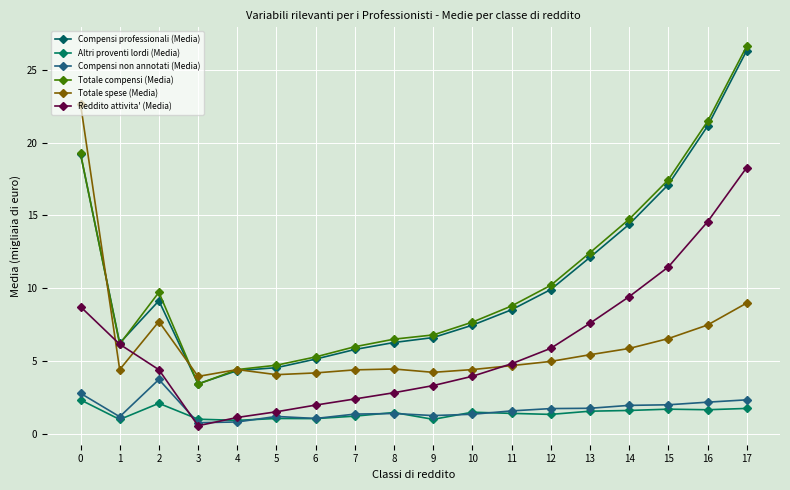

Reading right to left, what are all the values shown in this chart?

Compensi professionali (Media): 17=26.3	16=21.1	15=17.1	14=14.4	13=12.1	12=9.9	11=8.5	10=7.5	9=6.6	8=6.3	7=5.8	6=5.1	5=4.5	4=4.3	3=3.4	2=9.1	1=6.2	0=19.2
Altri proventi lordi (Media): 17=1.7	16=1.6	15=1.7	14=1.6	13=1.5	12=1.3	11=1.4	10=1.5	9=1.0	8=1.4	7=1.2	6=1.0	5=1.0	4=0.9	3=1.0	2=2.1	1=1.0	0=2.3
Compensi non annotati (Media): 17=2.3	16=2.2	15=2.0	14=1.9	13=1.7	12=1.7	11=1.6	10=1.3	9=1.2	8=1.4	7=1.3	6=1.0	5=1.2	4=0.8	3=0.8	2=3.7	1=1.2	0=2.8
Totale compensi (Media): 17=26.6	16=21.4	15=17.4	14=14.7	13=12.4	12=10.2	11=8.8	10=7.7	9=6.8	8=6.5	7=6.0	6=5.3	5=4.7	4=4.4	3=3.4	2=9.7	1=6.2	0=19.2
Totale spese (Media): 17=9.0	16=7.5	15=6.5	14=5.8	13=5.4	12=5.0	11=4.7	10=4.4	9=4.2	8=4.4	7=4.4	6=4.2	5=4.0	4=4.4	3=3.9	2=7.7	1=4.4	0=22.7
Reddito attivita' (Media): 17=18.3	16=14.6	15=11.4	14=9.4	13=7.6	12=5.9	11=4.8	10=3.9	9=3.3	8=2.8	7=2.4	6=2.0	5=1.5	4=1.1	3=0.5	2=4.4	1=6.1	0=8.7